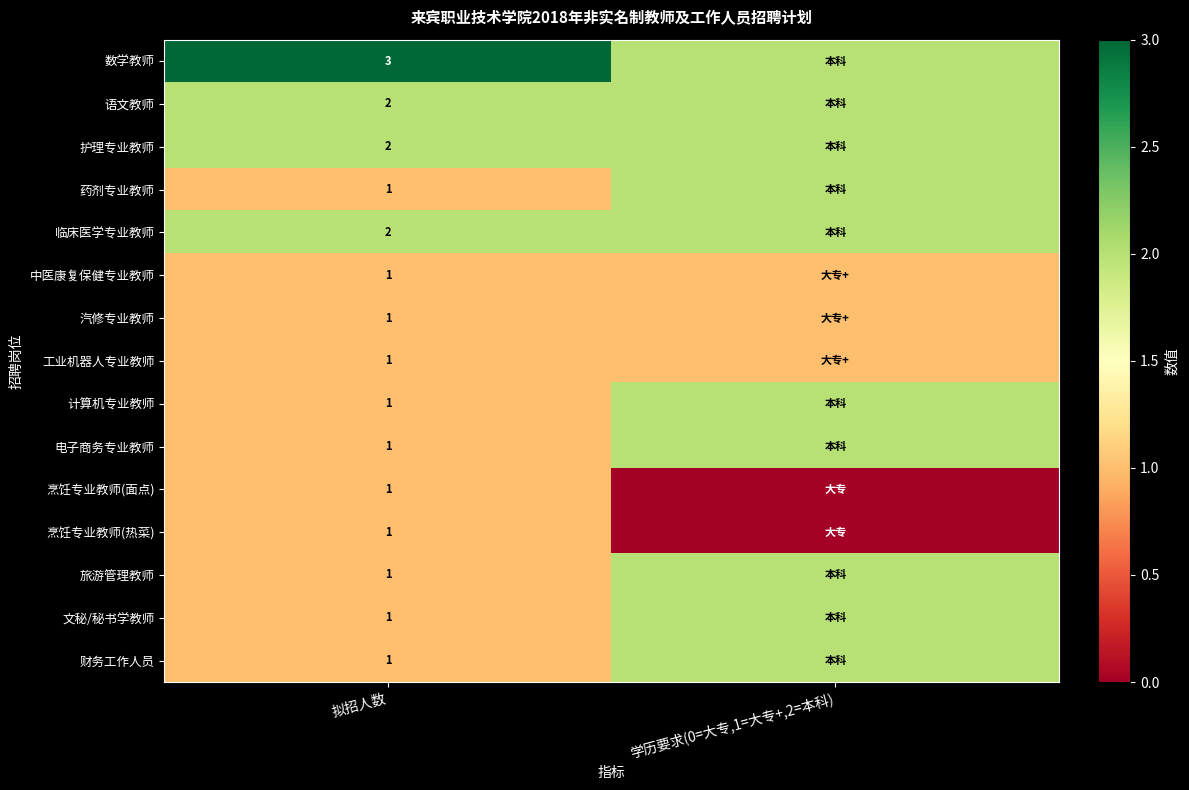

Is it true that 电子商务专业教师 equals 2 at 拟招人数?

False